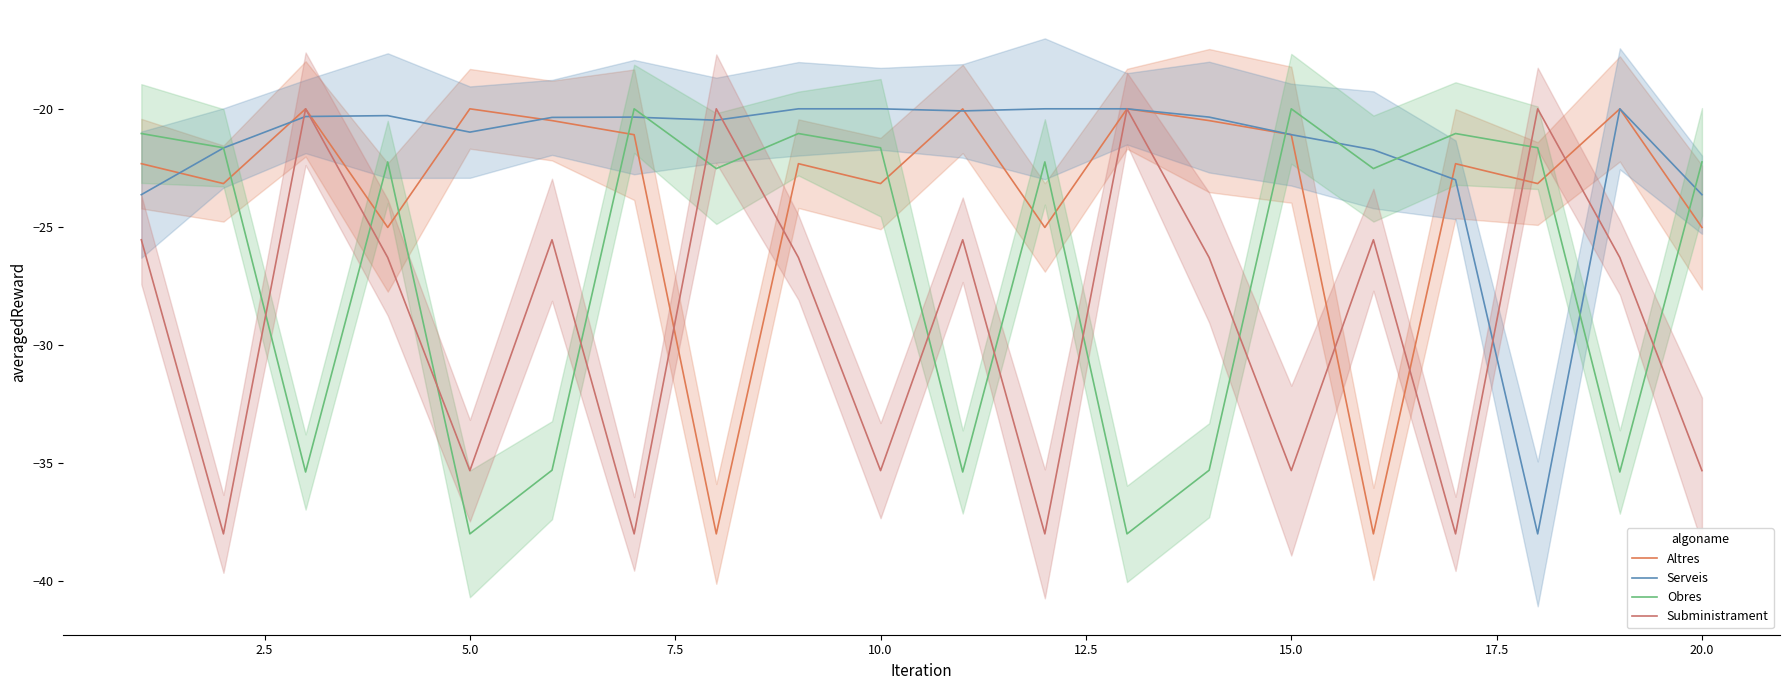

Rank the series by their average value, from highest to lowest.

Serveis, Altres, Obres, Subministrament